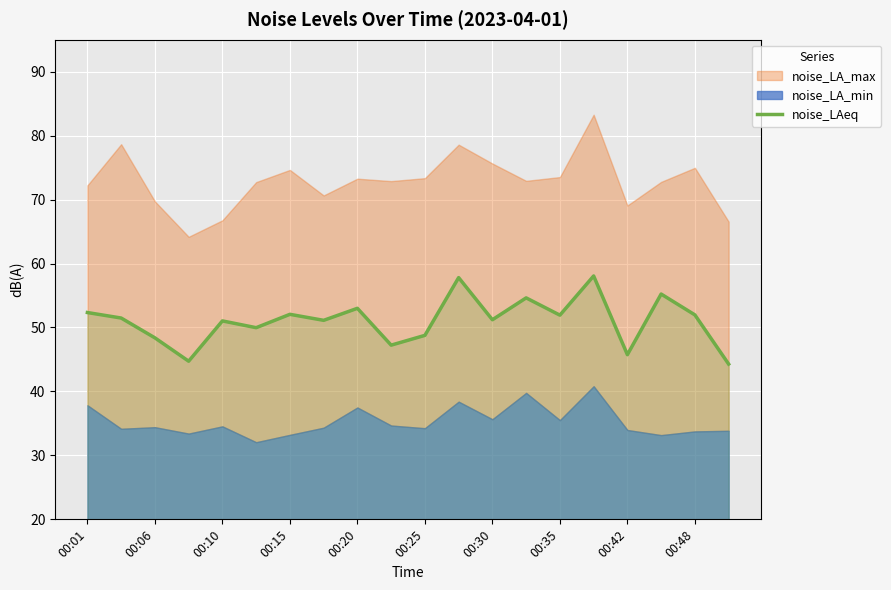

The noise_LAeq series shows 51.9 at 00:35. True or false?

True